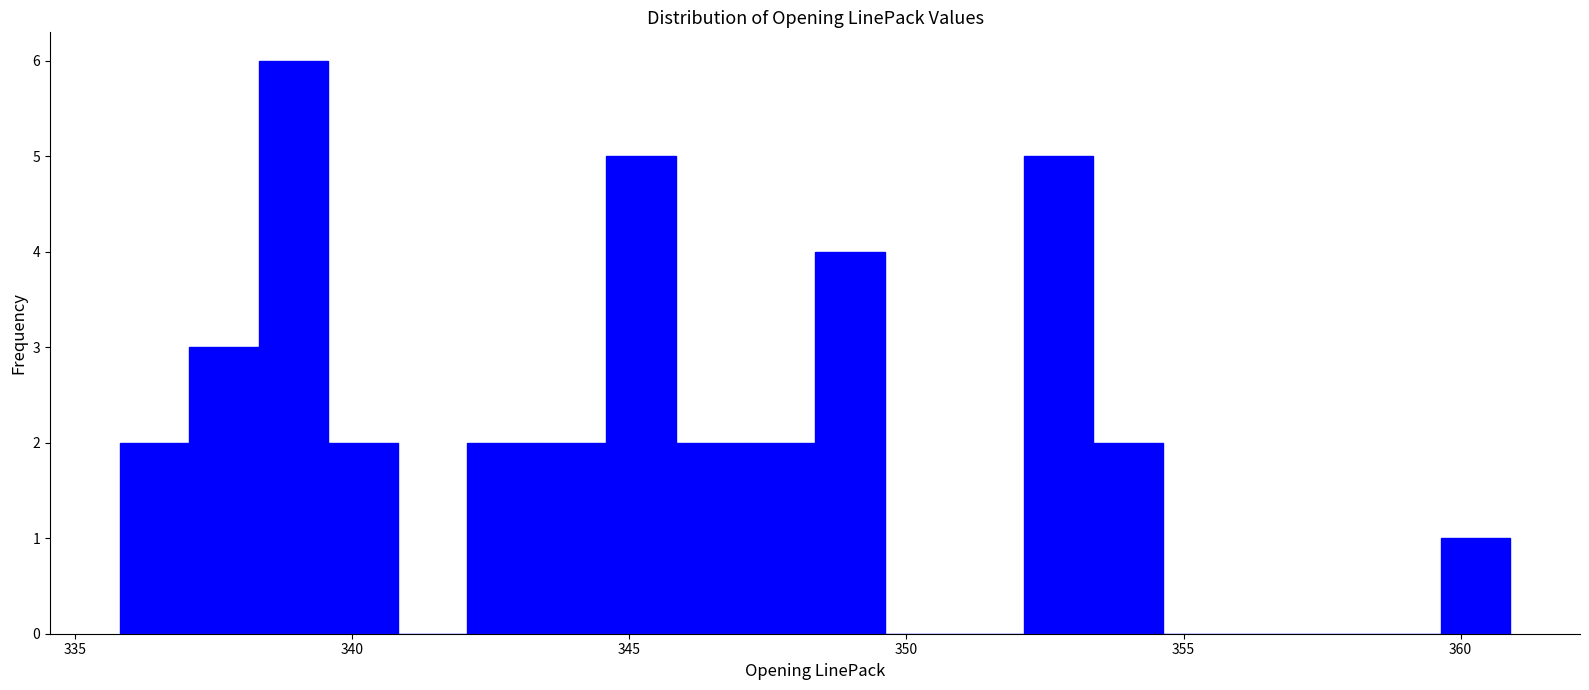

Around what value on the x-axis is the tallest bar? Give the approximate position of its centre, as read against the axis.

339.0